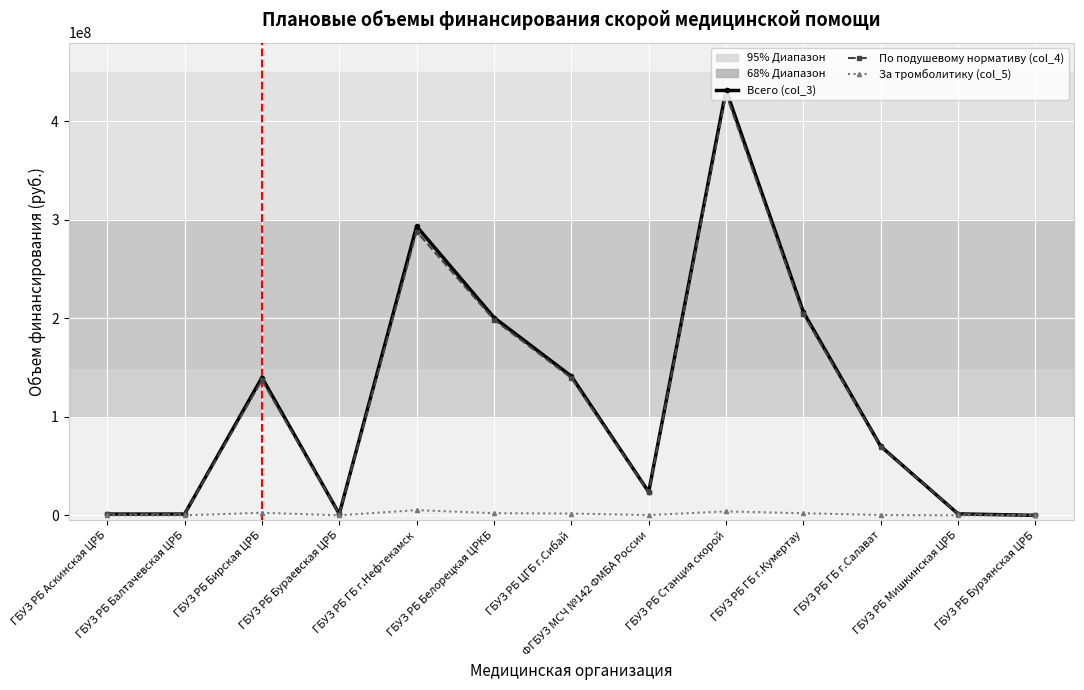

True or false: По подушевому нормативу (col_4) has a value of 137286567 at ГБУЗ РБ Бирская ЦРБ.

True